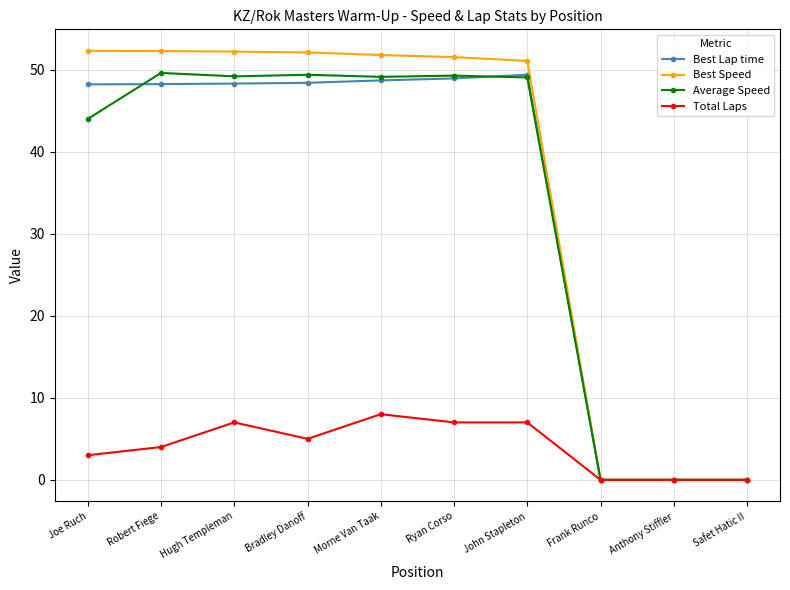

How many values in the Total Laps series are below 5?

5